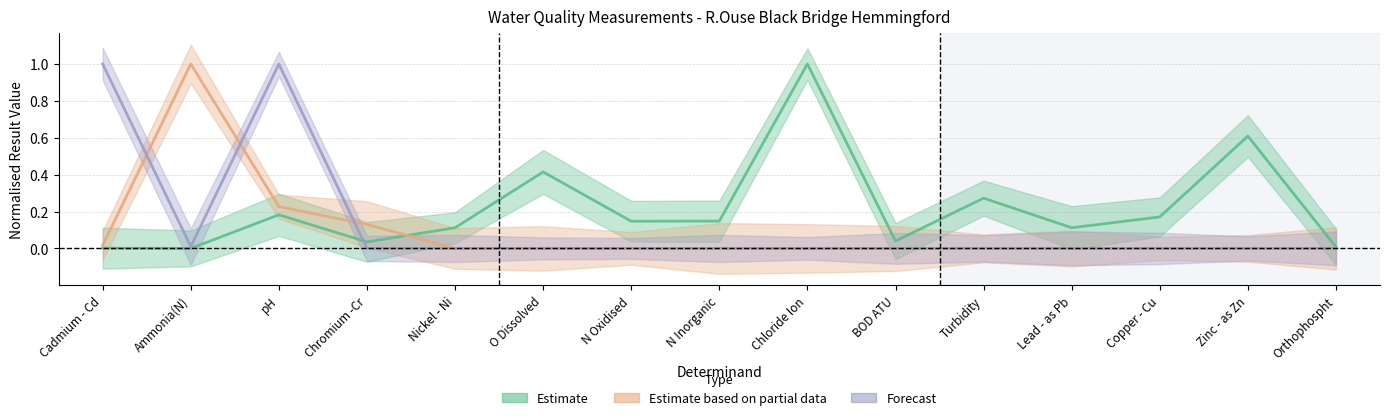

In Forecast, how many points are higher than both neighbors (excluding endpoints)?

1